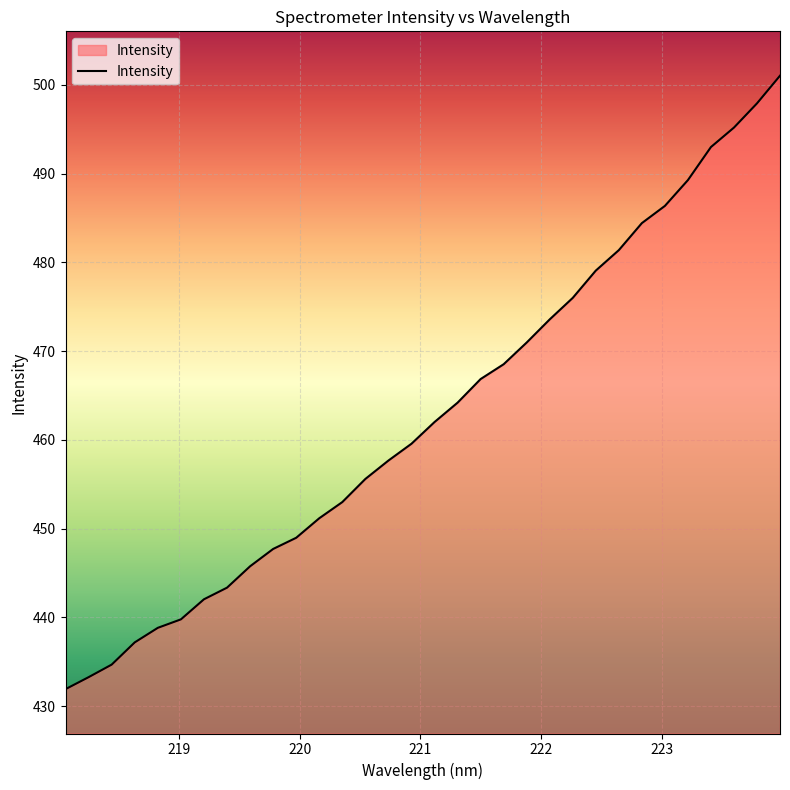

What is the average value?

462.8